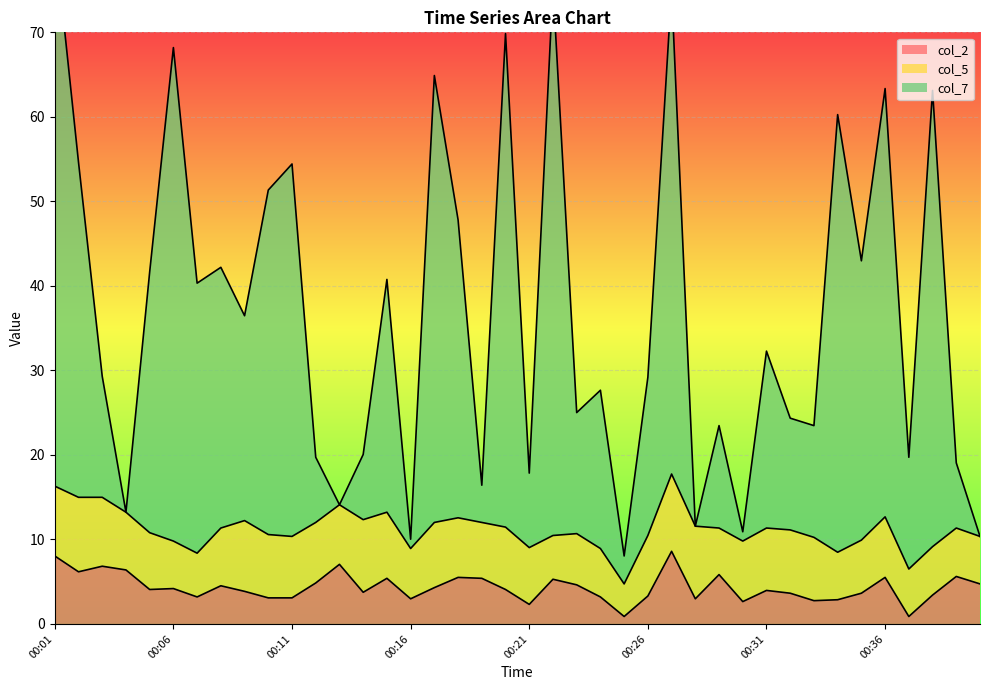

What is the difference between the second highest and minimum values in the col_7 series?

67.4